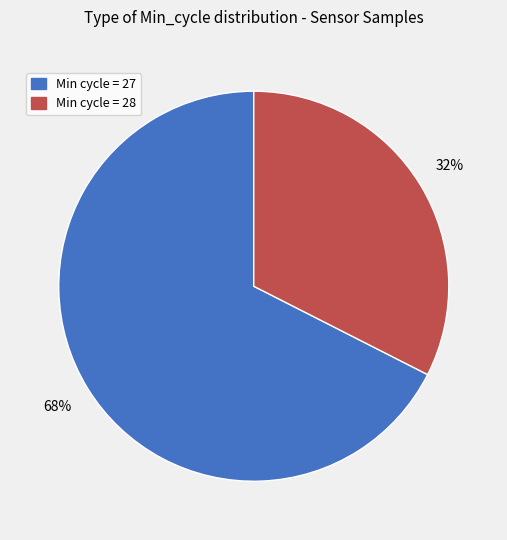

How many segments does this pie chart have?

2